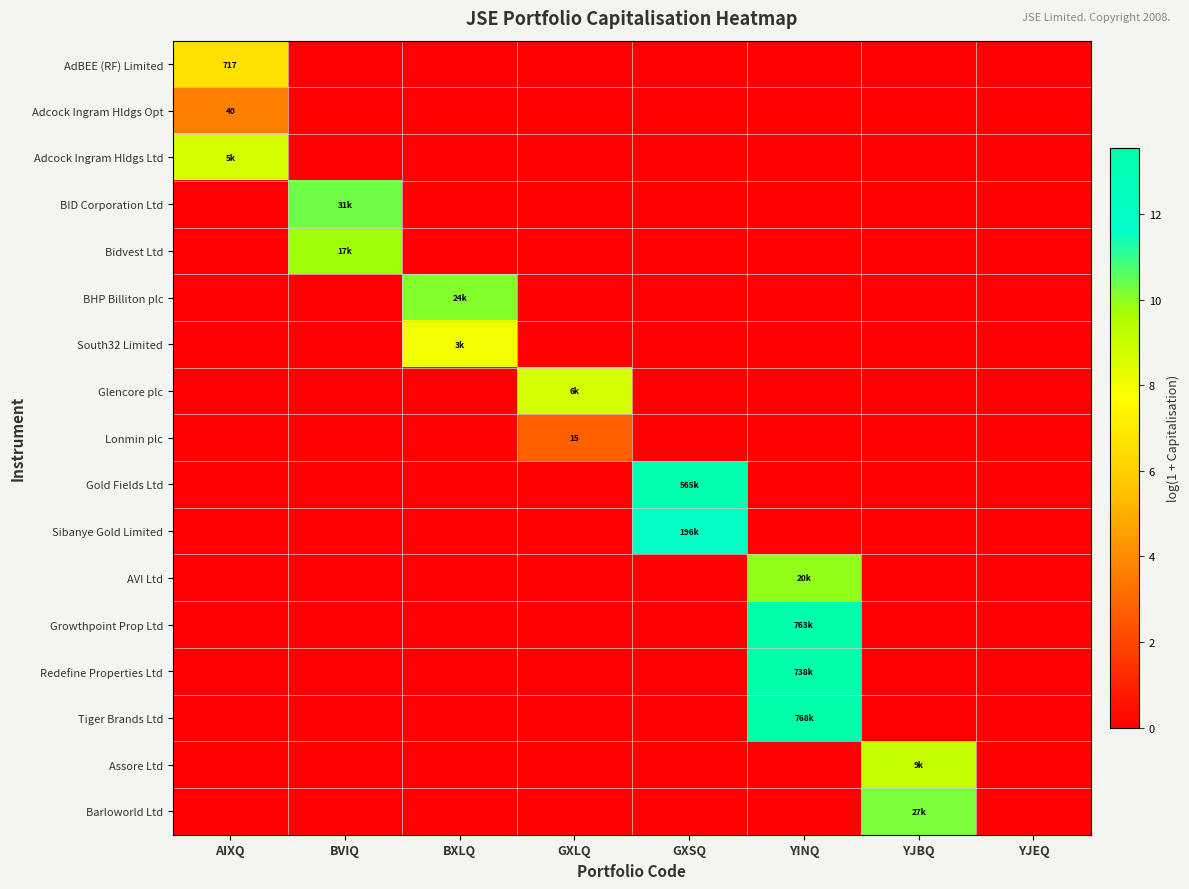

What is the difference between the highest and lowest values at YJBQ?

10.2